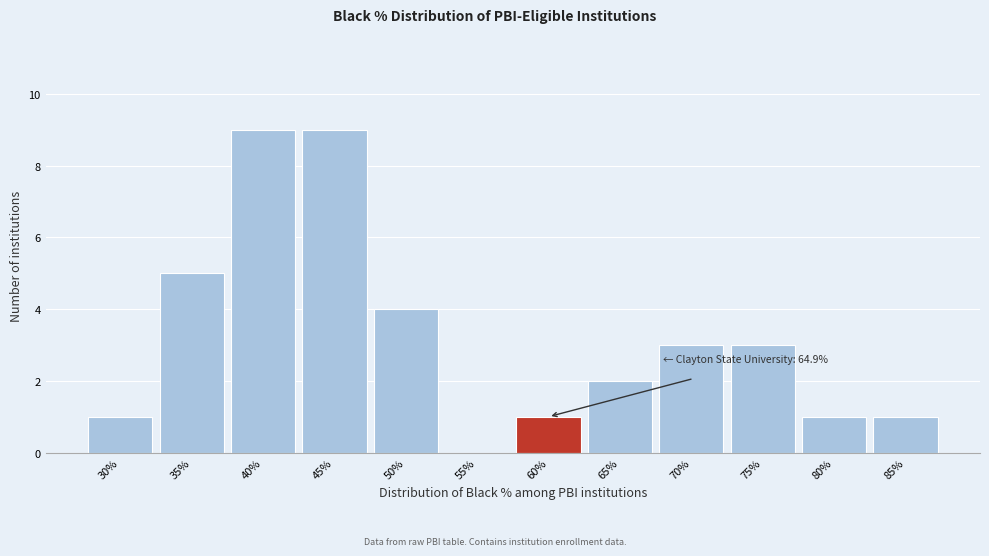

Reading right to left, what are all the values shown in this chart?

85%=1	80%=1	75%=3	70%=3	65%=2	60%=1	55%=0	50%=4	45%=9	40%=9	35%=5	30%=1